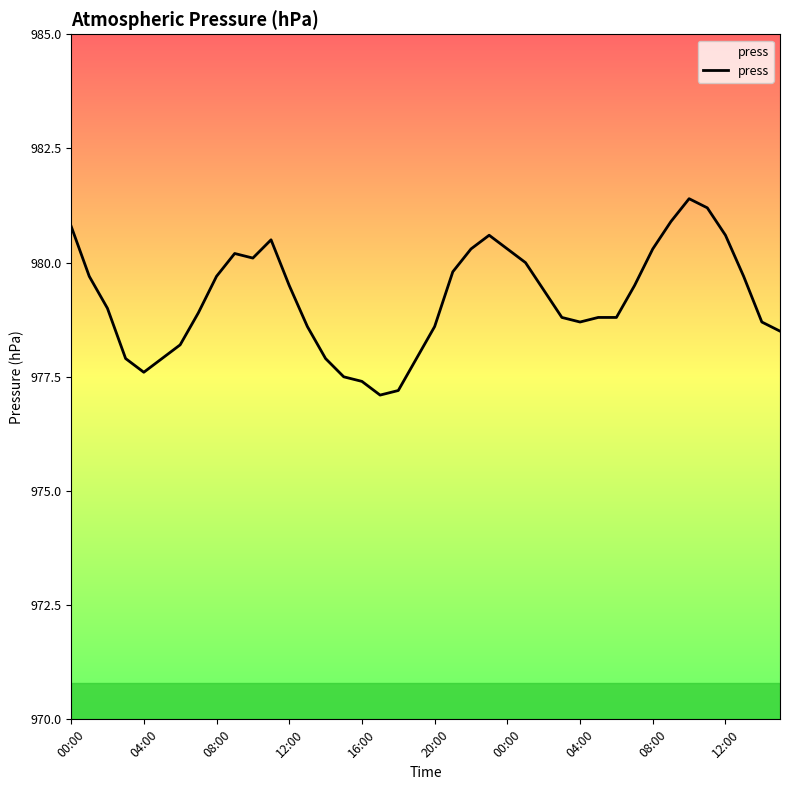

What is the smallest value displayed?

977.1